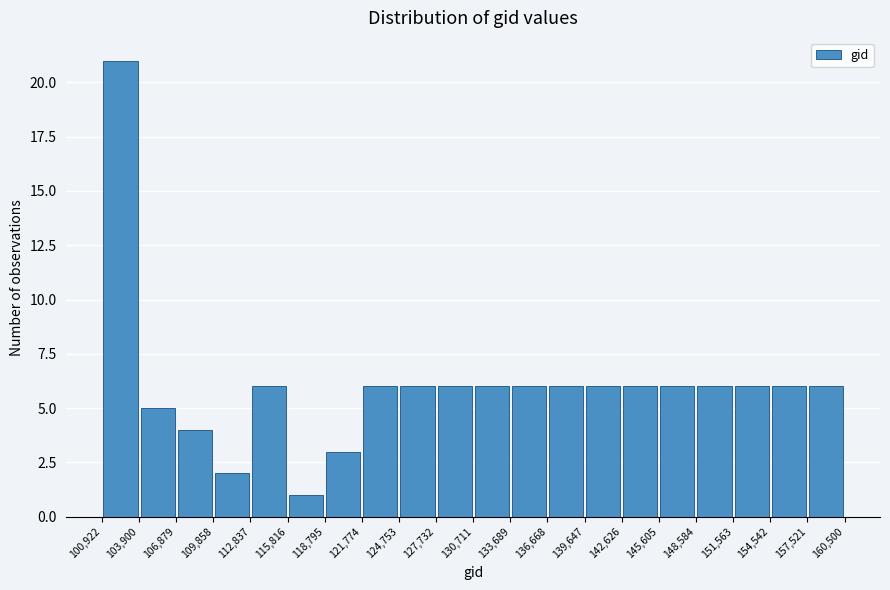

Over which range of the x-axis is the bar tallest?

100,922 to 103,900